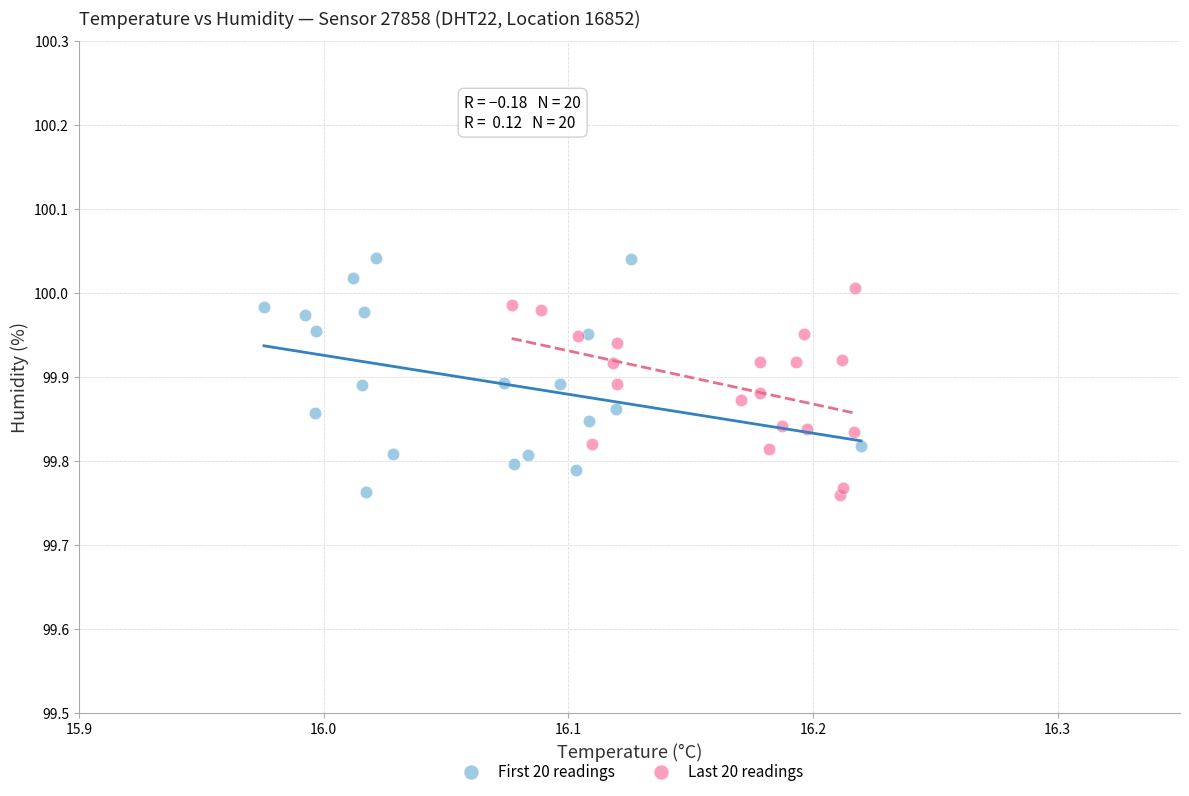

What are all the series names shown in the legend?

First 20 readings, Last 20 readings